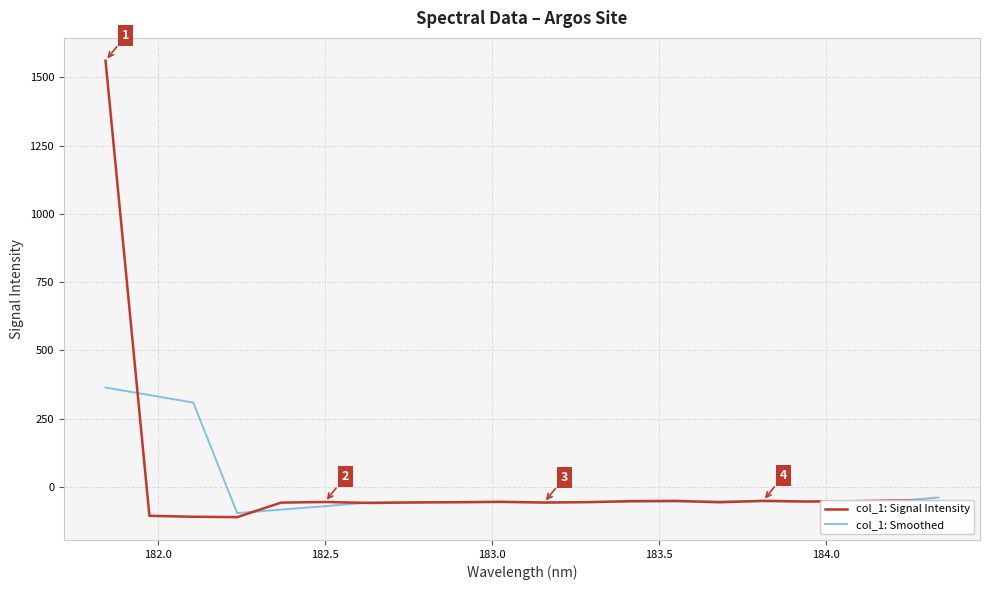

What is the lowest value of the col_1: Smoothed series?

-95.9